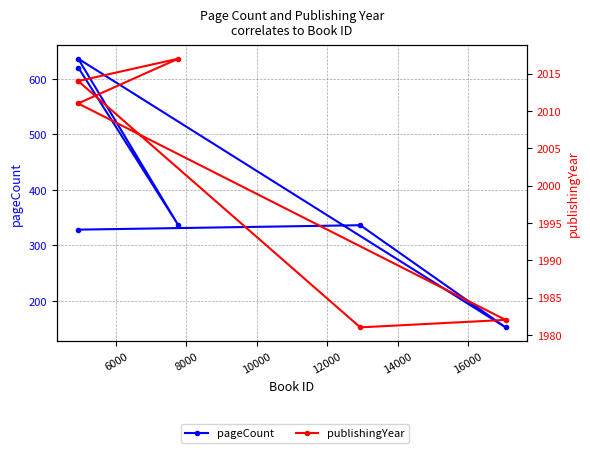

Count the number of categories in the chart.

6